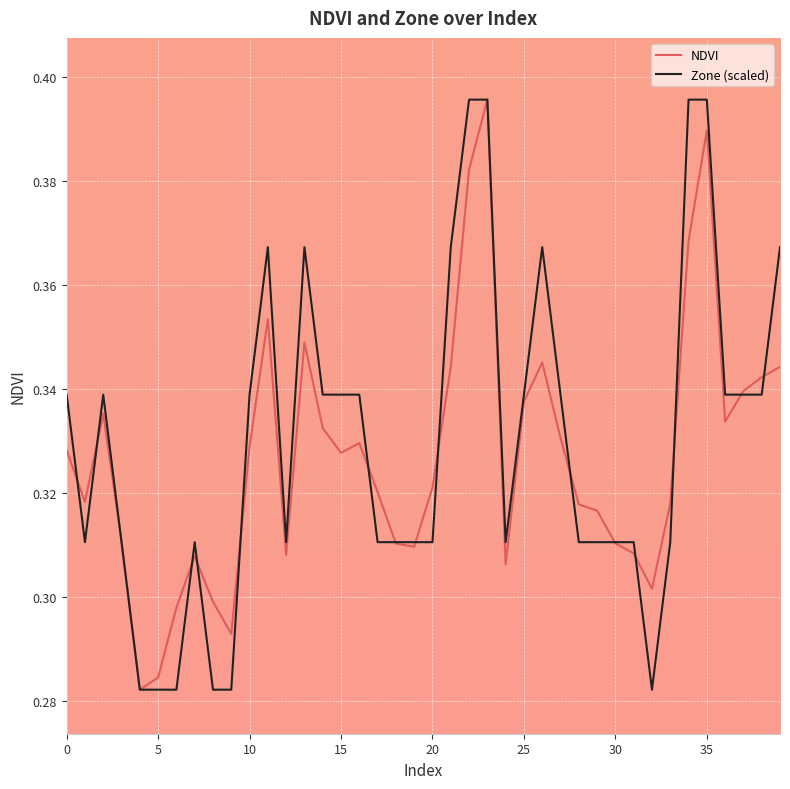

Does the chart display data point markers on the line(s)?

No